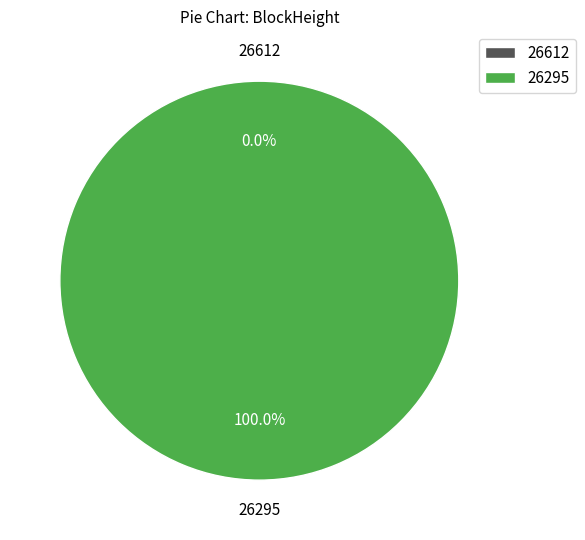

To the nearest percent, what percentage of the pie is 26295?

100%